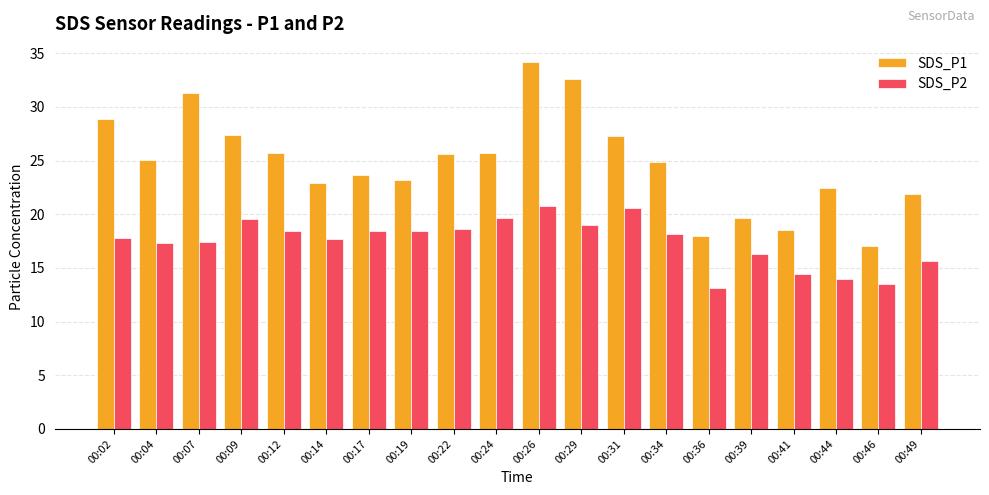

At which label does SDS_P1 reach its peak?

00:26